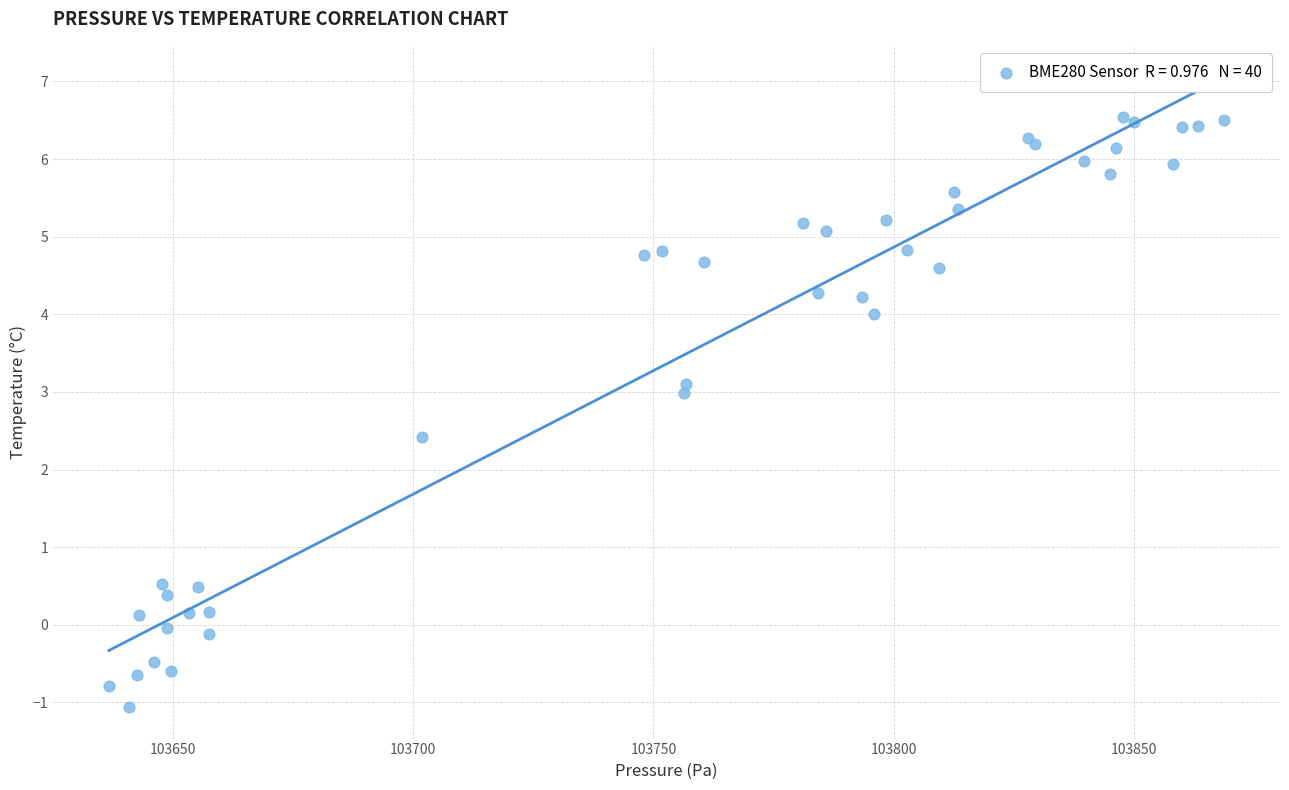

What Y value in the scatter plot is closest to 2?

2.4